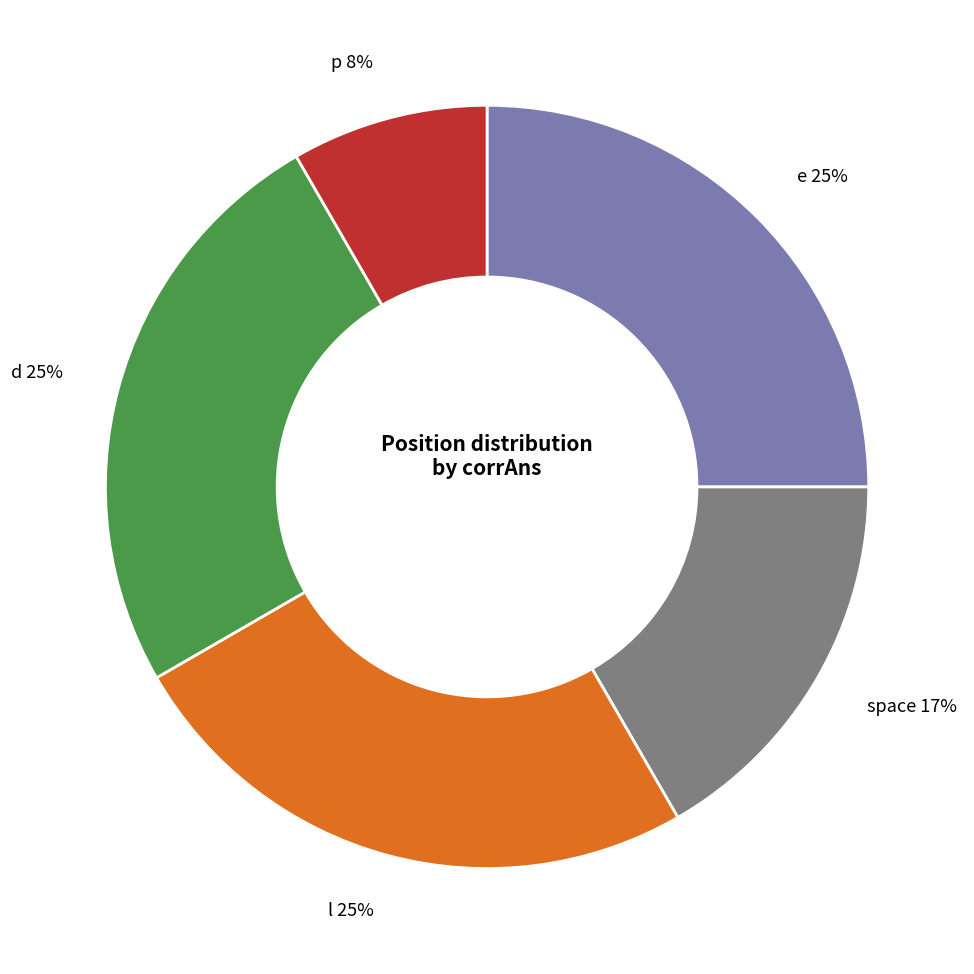

What percentage is the d slice, to the nearest percent?

25%